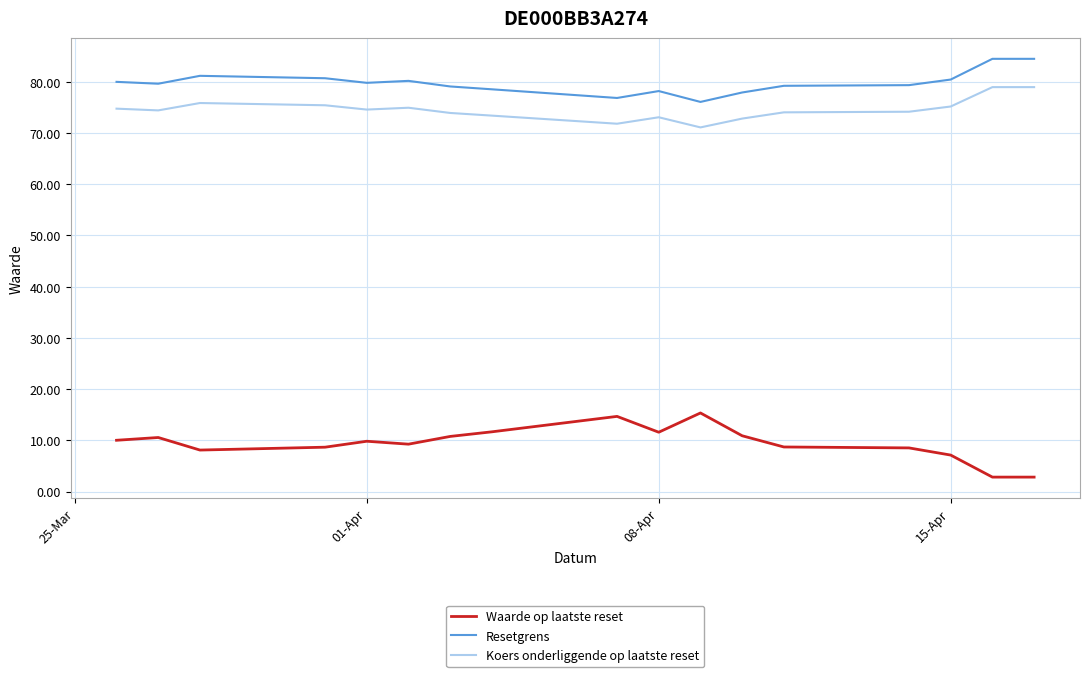

Rank the series by their maximum value, from highest to lowest.

Resetgrens, Koers onderliggende op laatste reset, Waarde op laatste reset